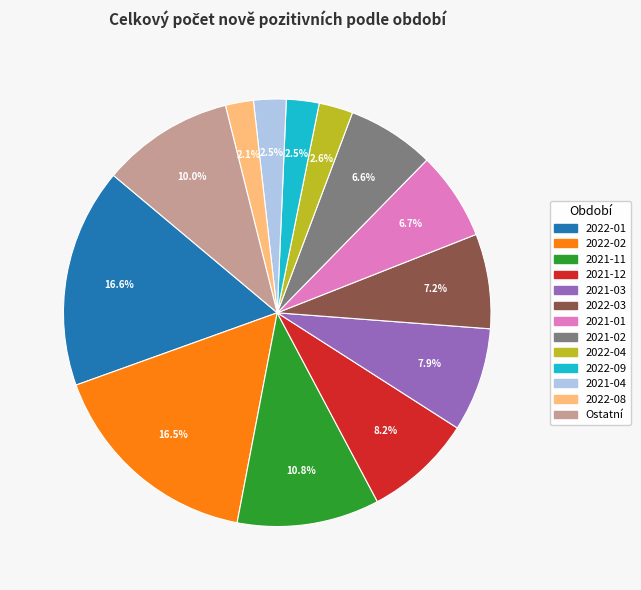

Count the number of slices in the pie.

13